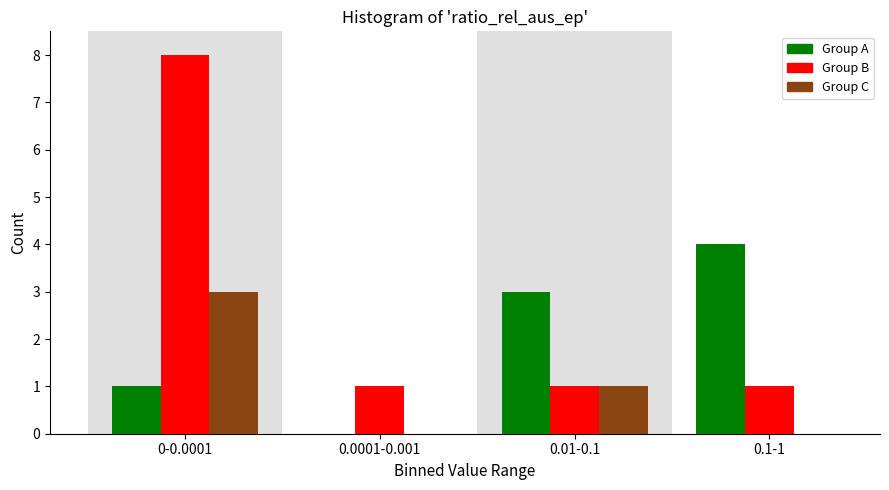

Reading left to right, list all the values displayed in this chart.

Group A: 0-0.0001=1	0.0001-0.001=0	0.01-0.1=3	0.1-1=4
Group B: 0-0.0001=8	0.0001-0.001=1	0.01-0.1=1	0.1-1=1
Group C: 0-0.0001=3	0.0001-0.001=0	0.01-0.1=1	0.1-1=0